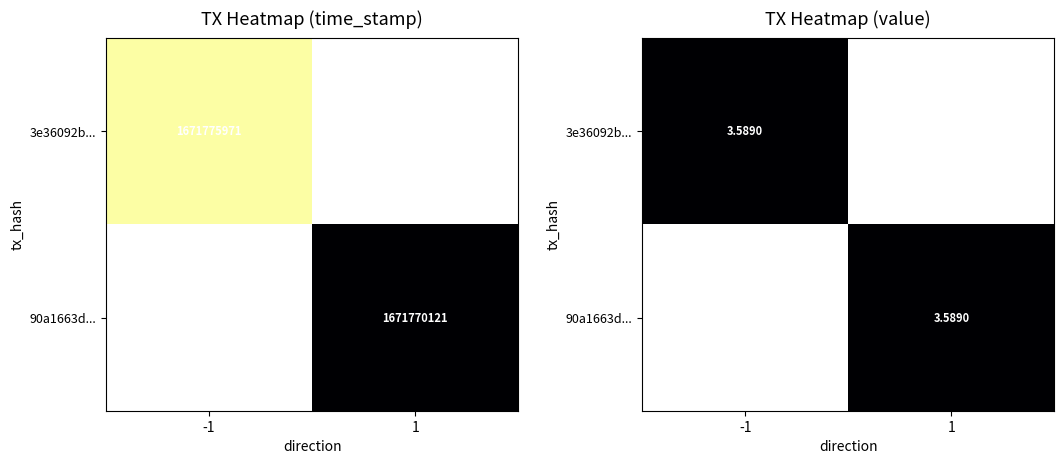

What is the sum of all 3e36092b16cf8ae745f1c4856a2651eeab9fbab values?

1671775970